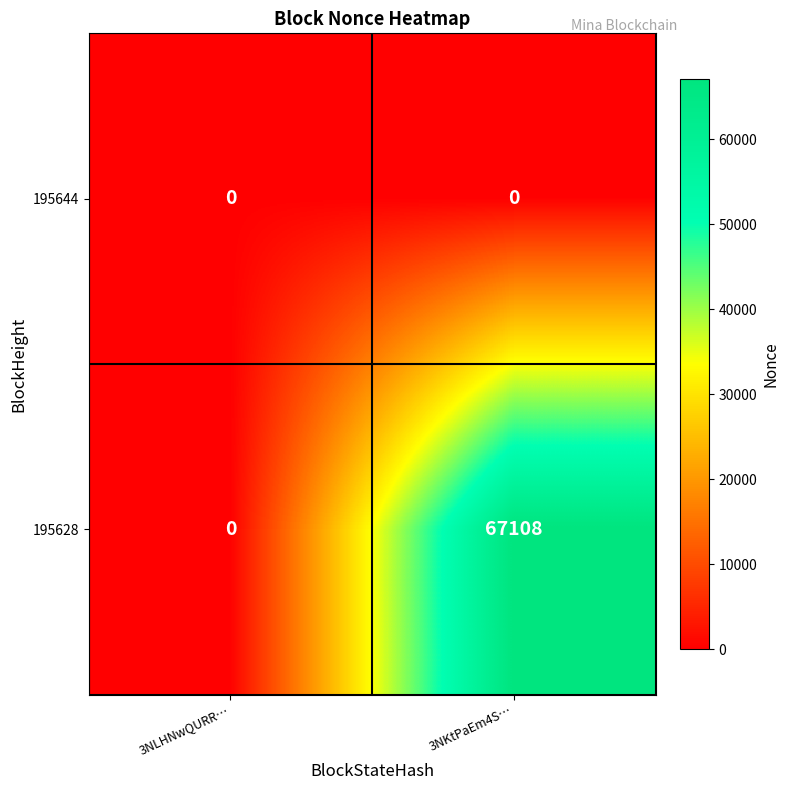

Which category has the highest value across all series?

3NKtPaEm4S…